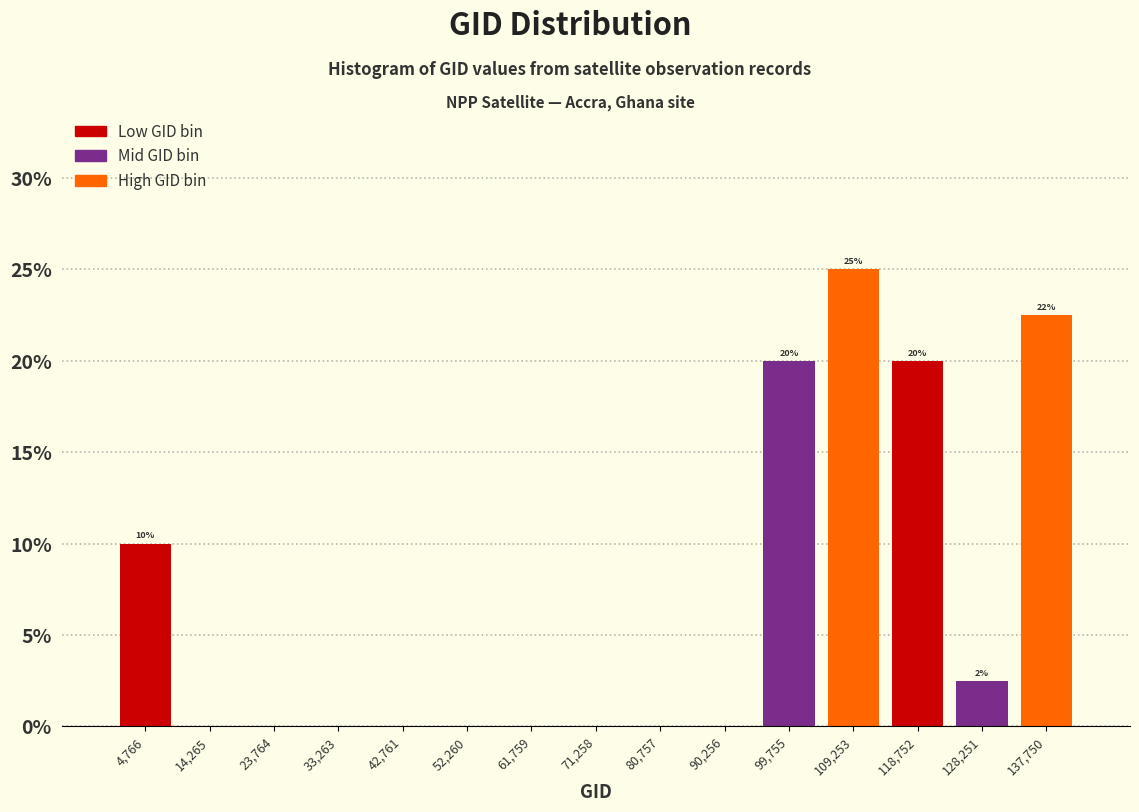

Over which range of the x-axis is the bar tallest?

105000 to 114000